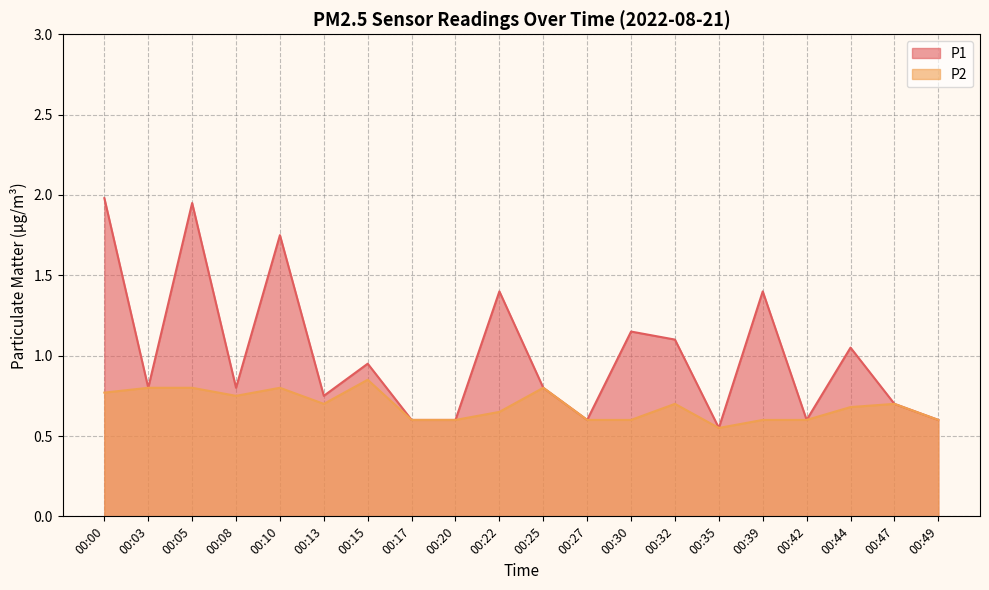

Which series has the largest total across all categories?

P1